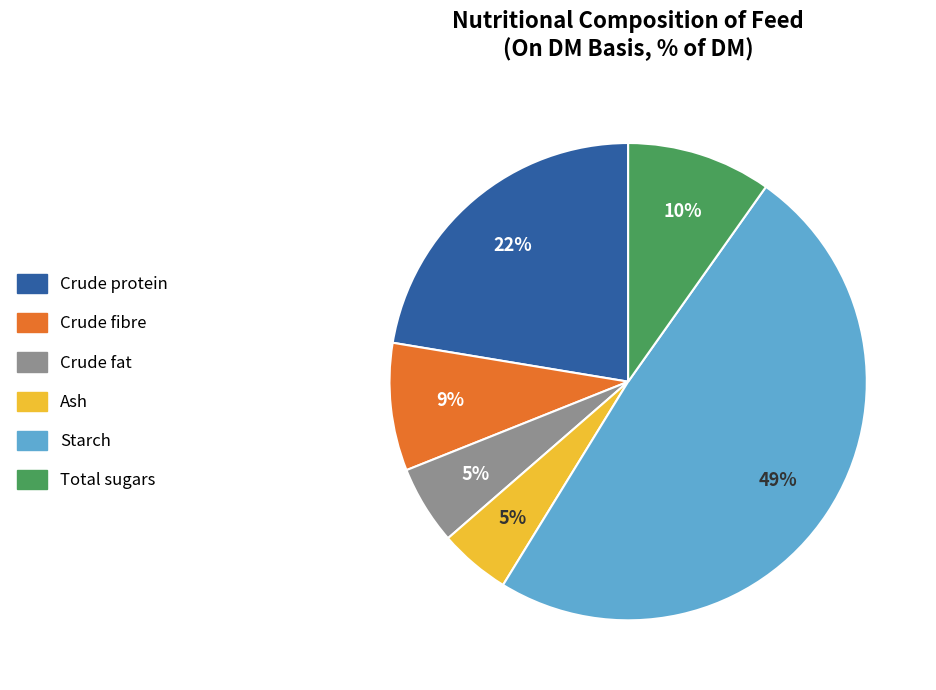

To the nearest percent, what is the average slice percentage?

17%